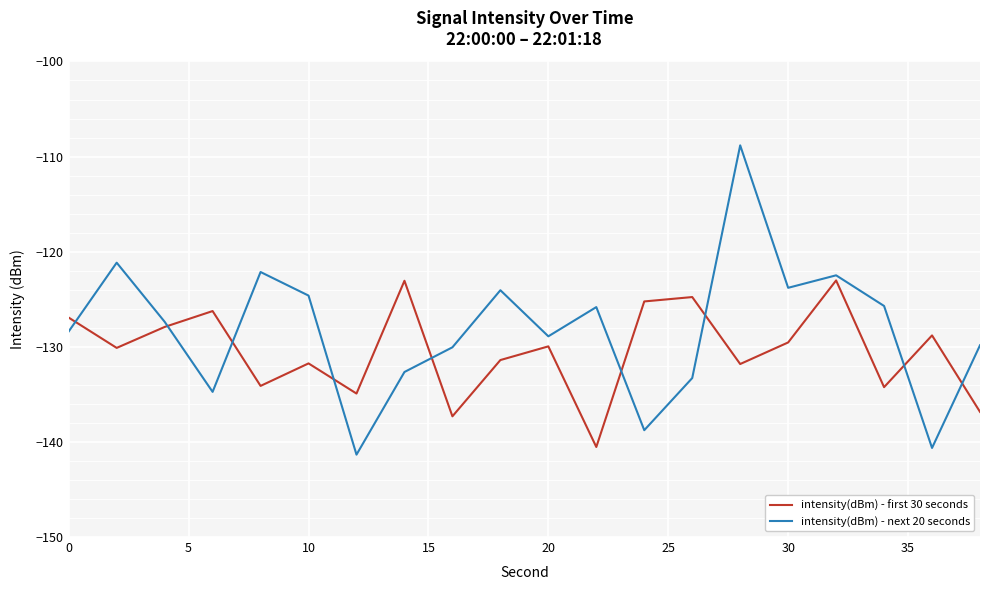

What is the difference between the maximum and minimum values in the intensity(dBm) - first 30 seconds series?

17.5